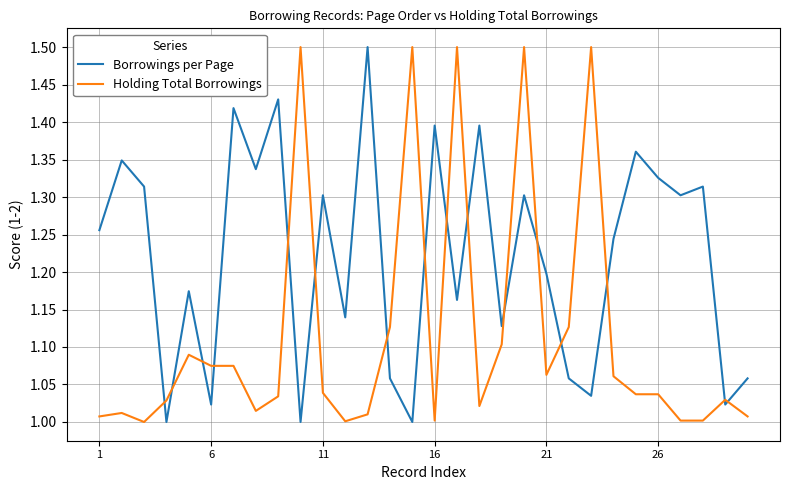

List the series in order of their overall mean, lowest first.

Holding Total Borrowings, Borrowings per Page